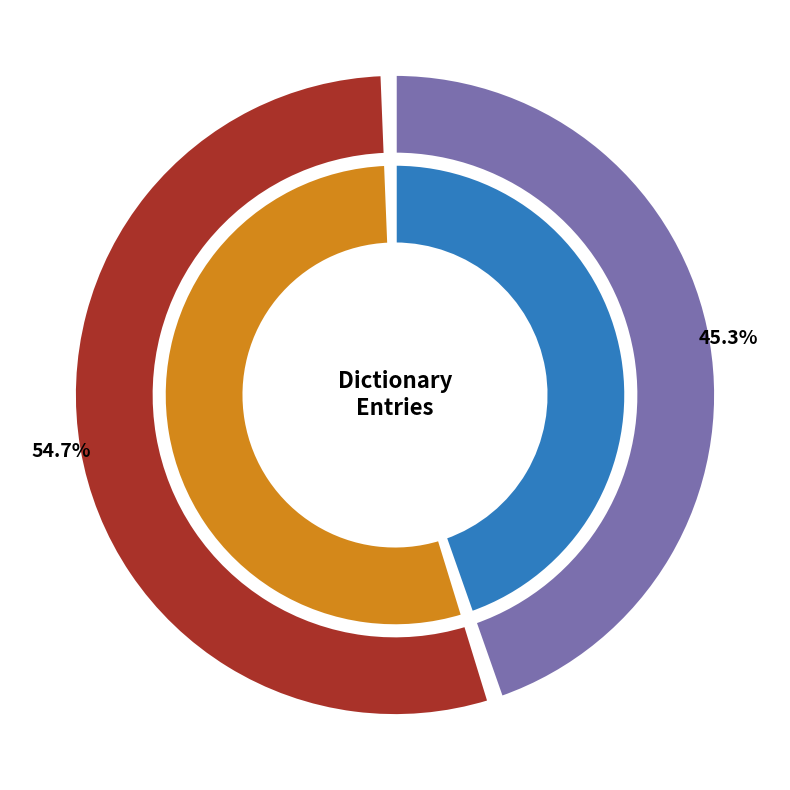

How many slices are in this pie chart?

2